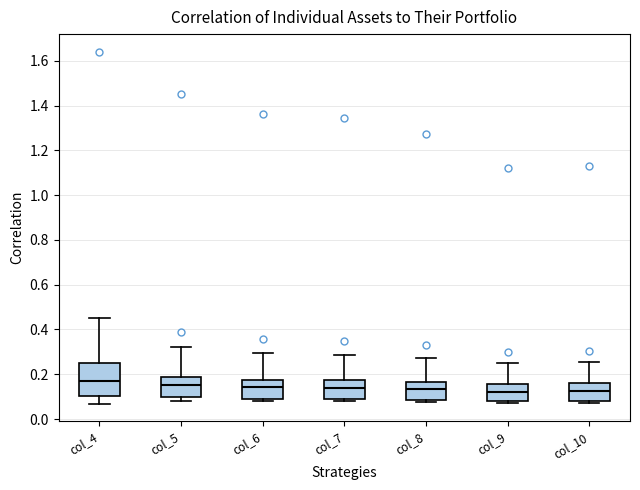

Where is the upper edge of the box for col_4 on the y-axis? The values are not printed on the chart, so give them approximately, as read against the axis.

0.26